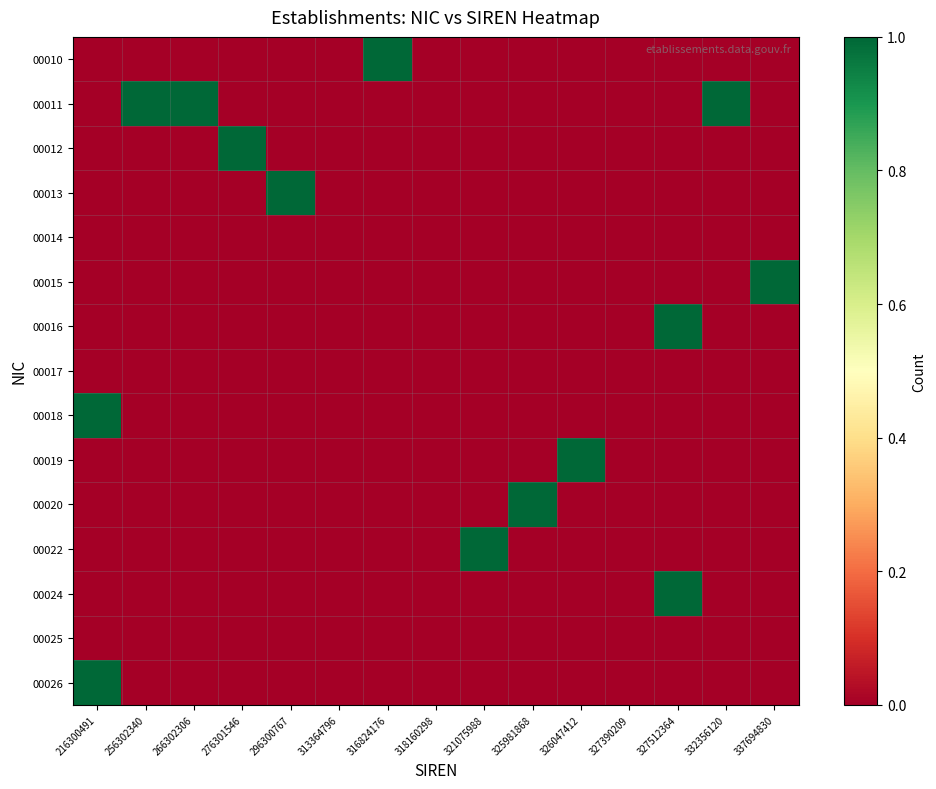

Rank the series by their maximum value, from highest to lowest.

00010, 00011, 00012, 00013, 00015, 00016, 00018, 00019, 00020, 00022, 00024, 00026, 00014, 00017, 00025